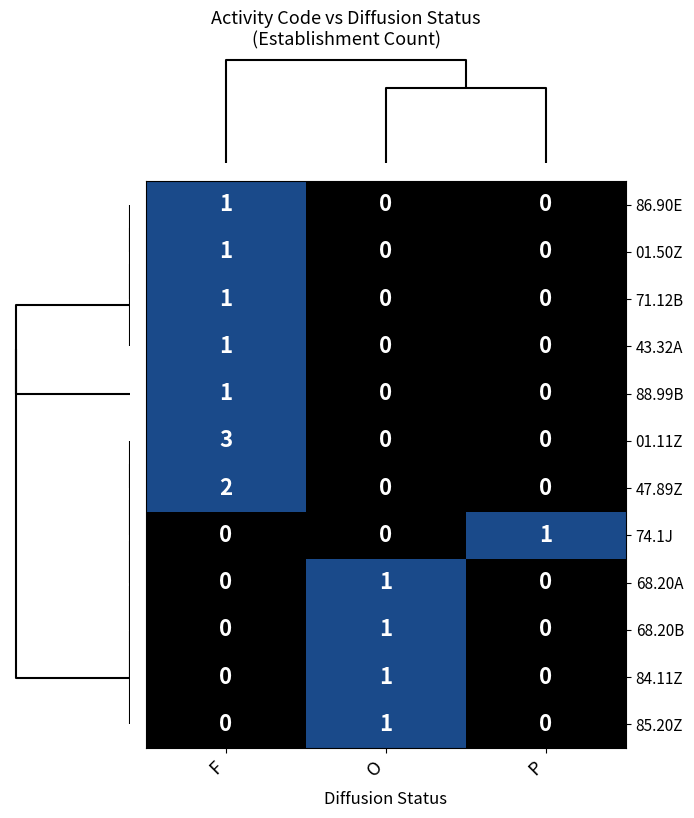

Which series has the largest total across all categories?

01.11Z